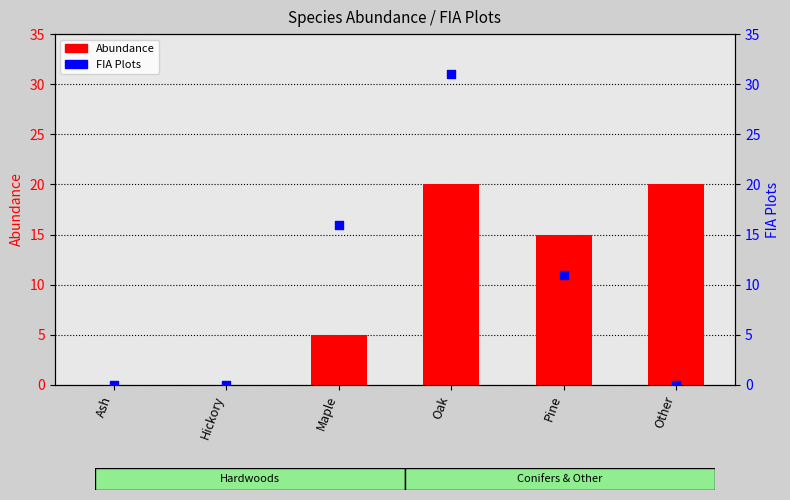

At which category is the sum across all series the highest?

Oak